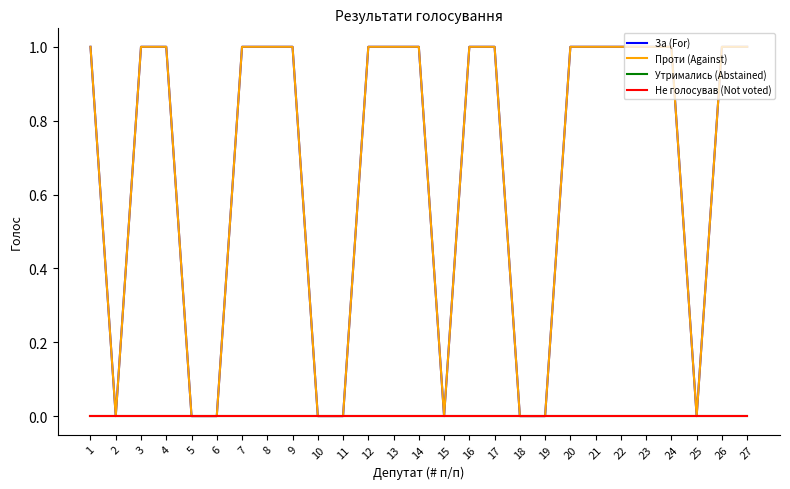

Is this an area chart (filled region under the line)?

No